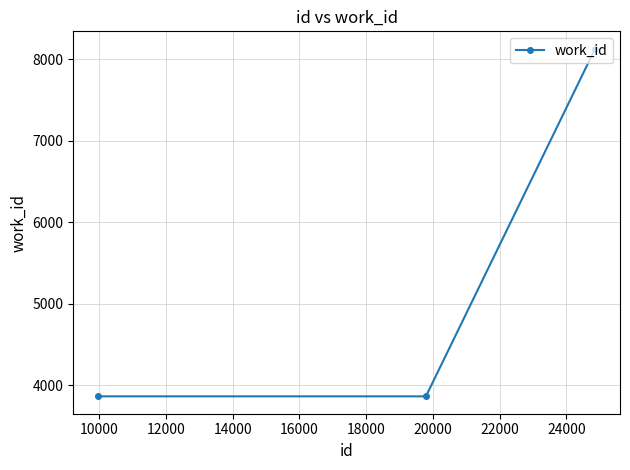

What is the sum of all values?

15863